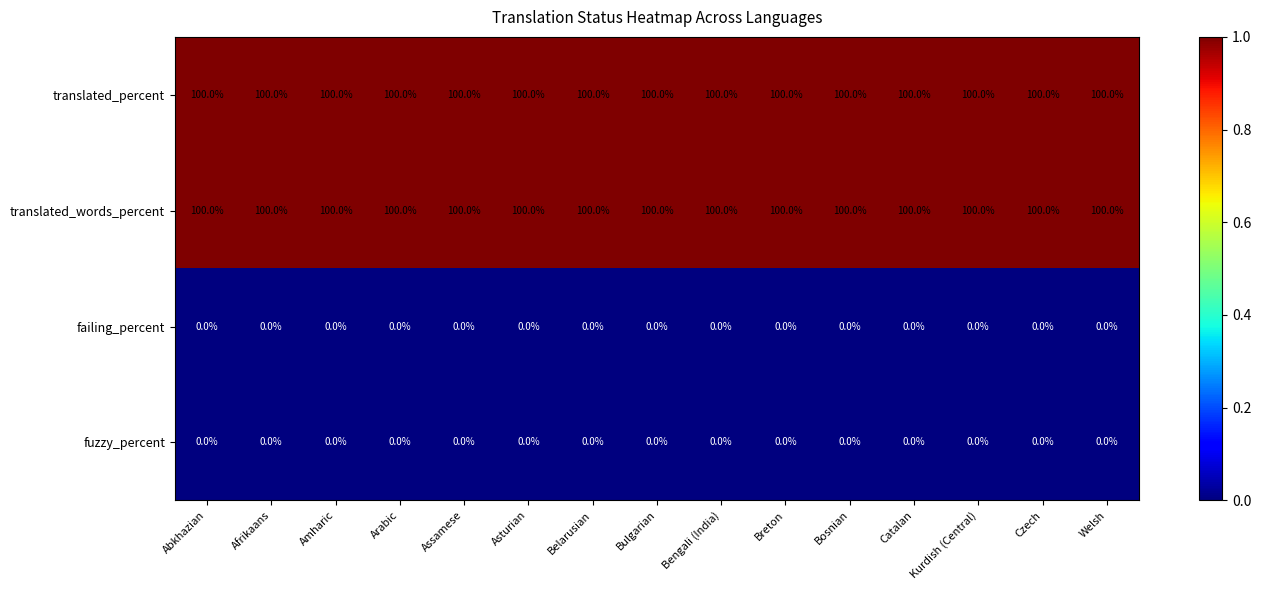

What is the total value across all series at Kurdish (Central)?

200